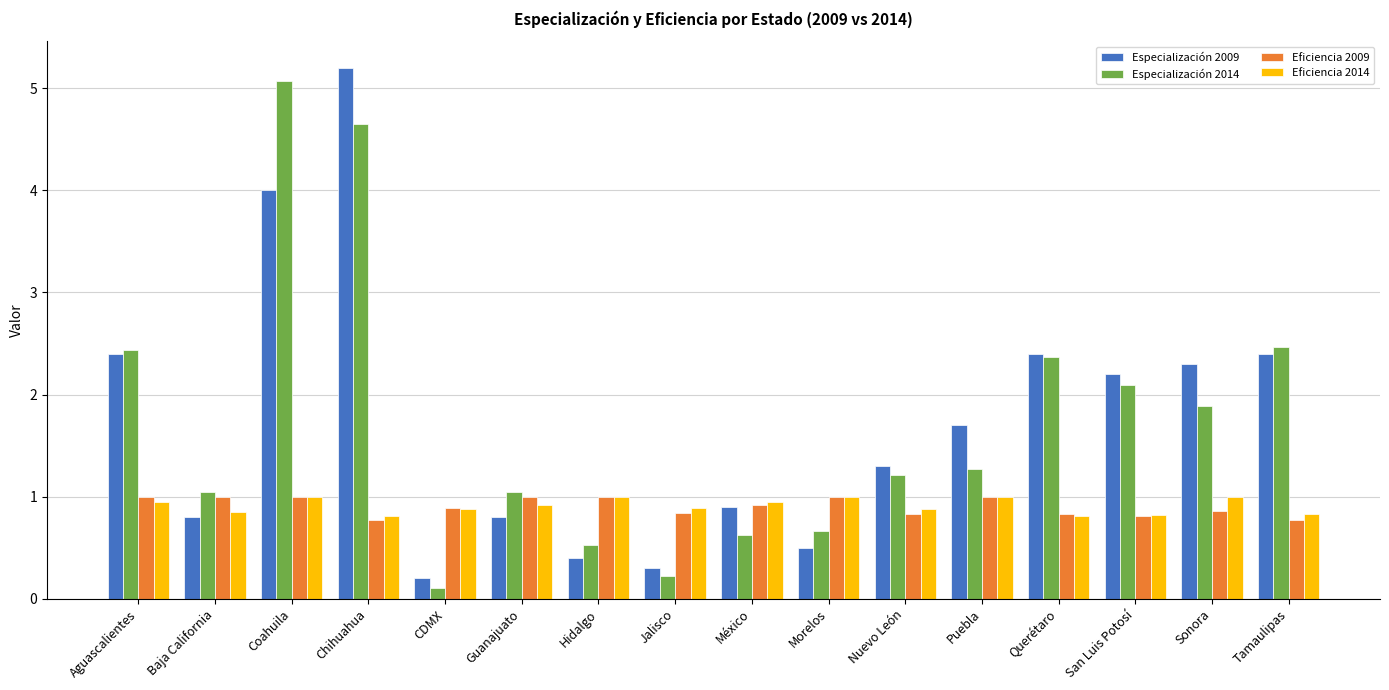

The Eficiencia 2014 series shows 0.6 at Aguascalientes. True or false?

False